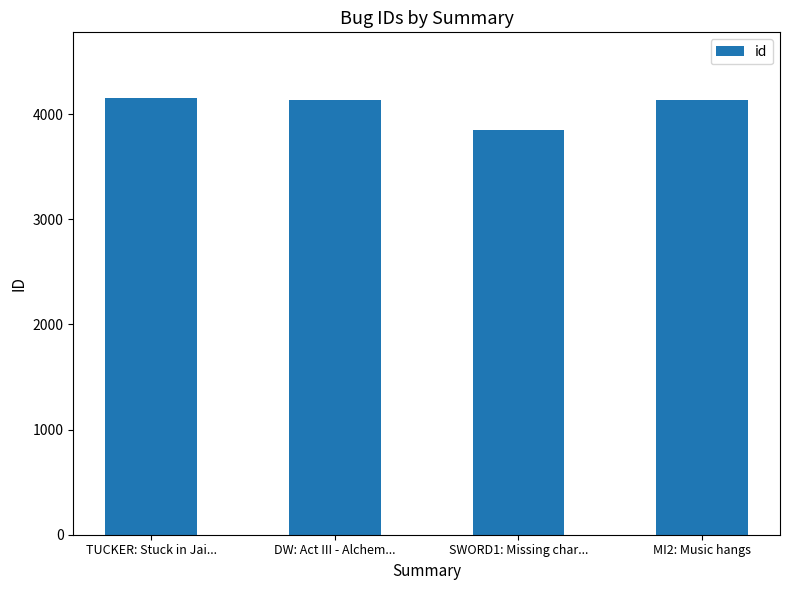

What is the label of the 3rd bar from the right?

DW: Act III - Alchem...